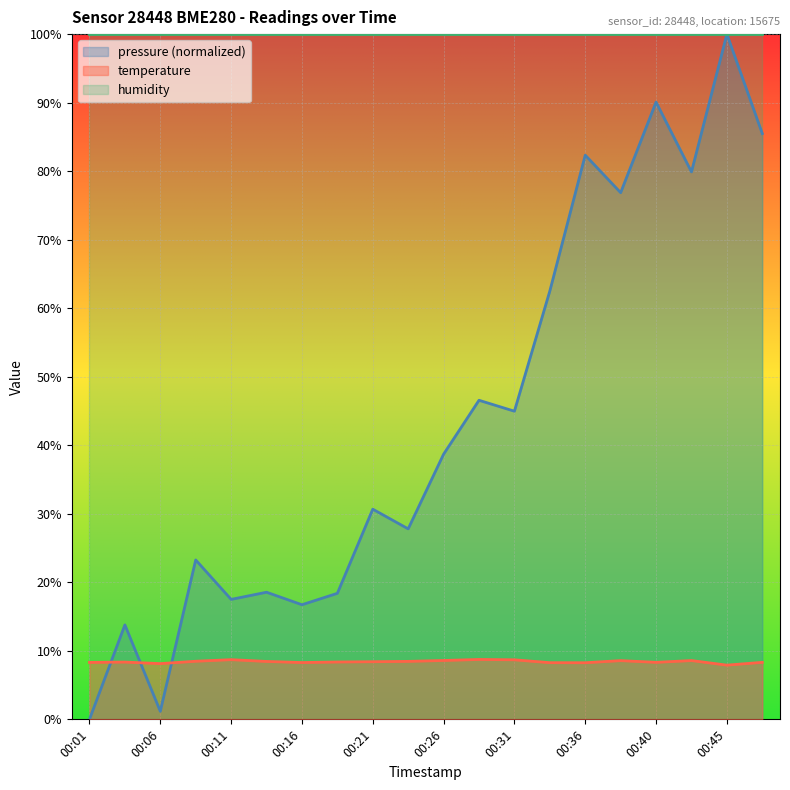

How many lines are shown in the chart?

3